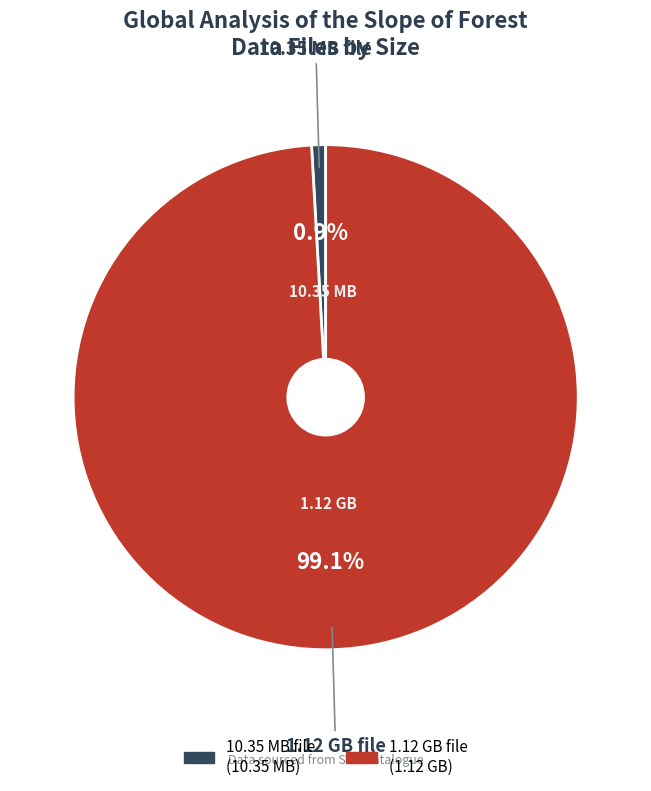

Rank the categories by value from highest to lowest.

1.12 GB file, 10.35 MB file